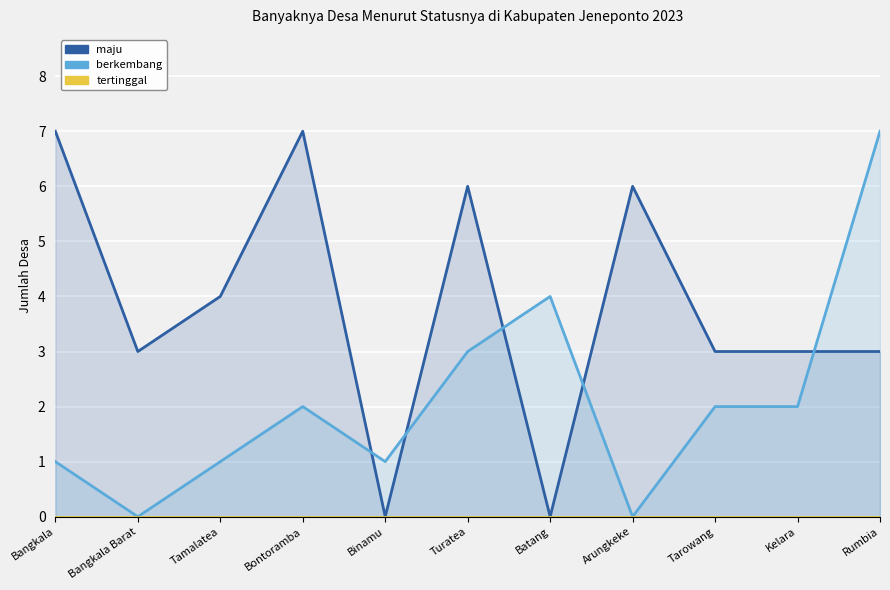

How many times do maju and berkembang cross each other?

5